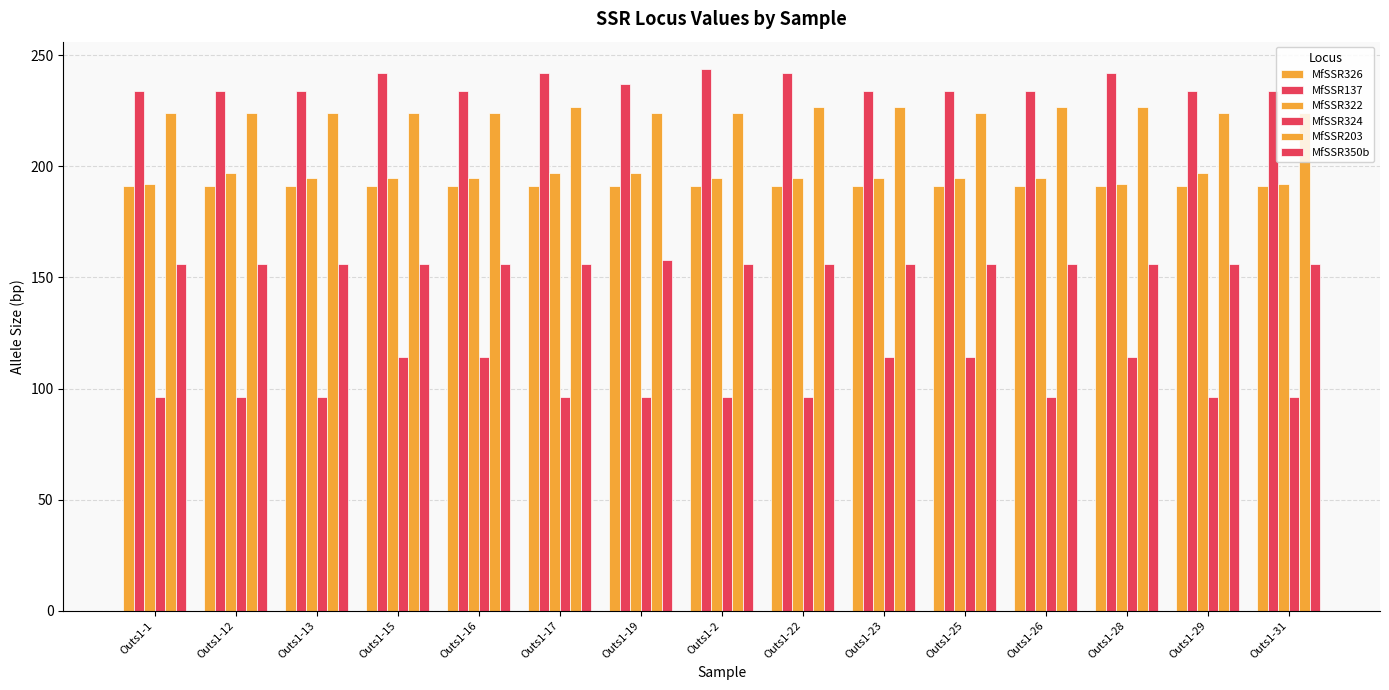

How many series are shown in this chart?

6